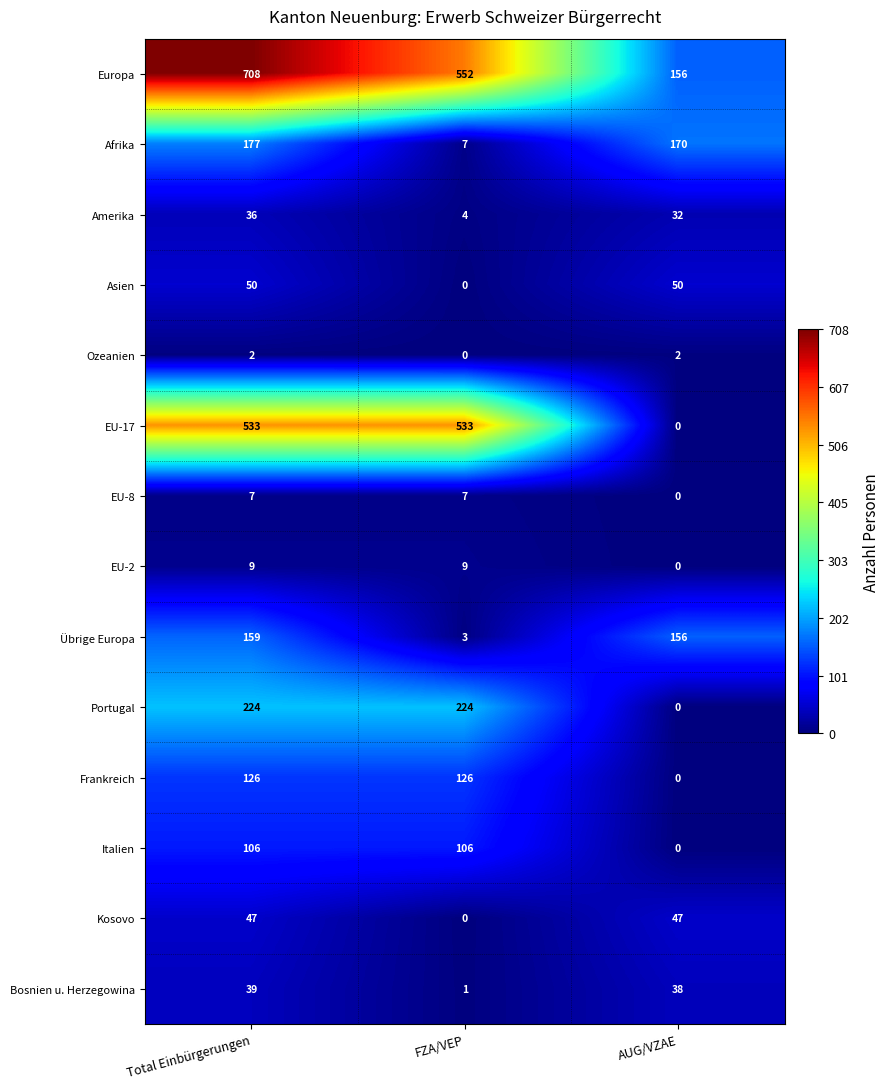

At how many categories does at least one series exceed 219?

2